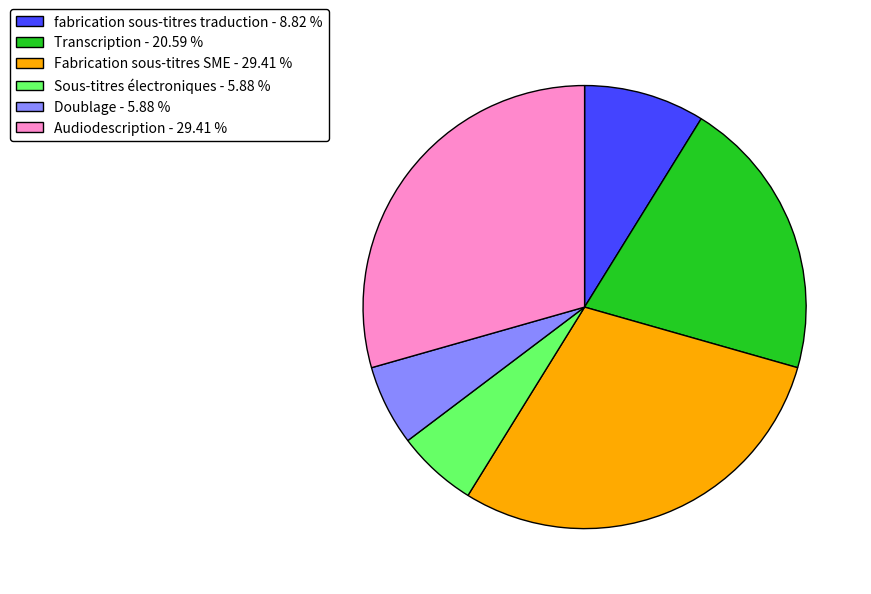

What is the ratio of the value at Audiodescription - 29.41 % to the value at Transcription - 20.59 %?

1.4